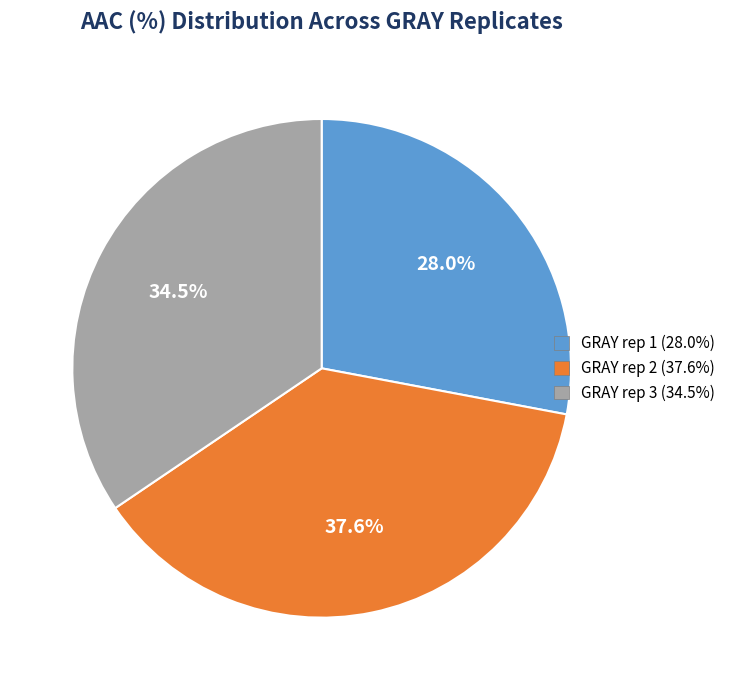

Is it true that GRAY rep 2 is 38% of the pie?

True